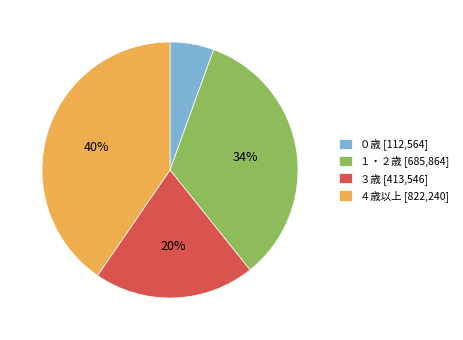

What percentage is the １・２歳 slice, to the nearest percent?

34%